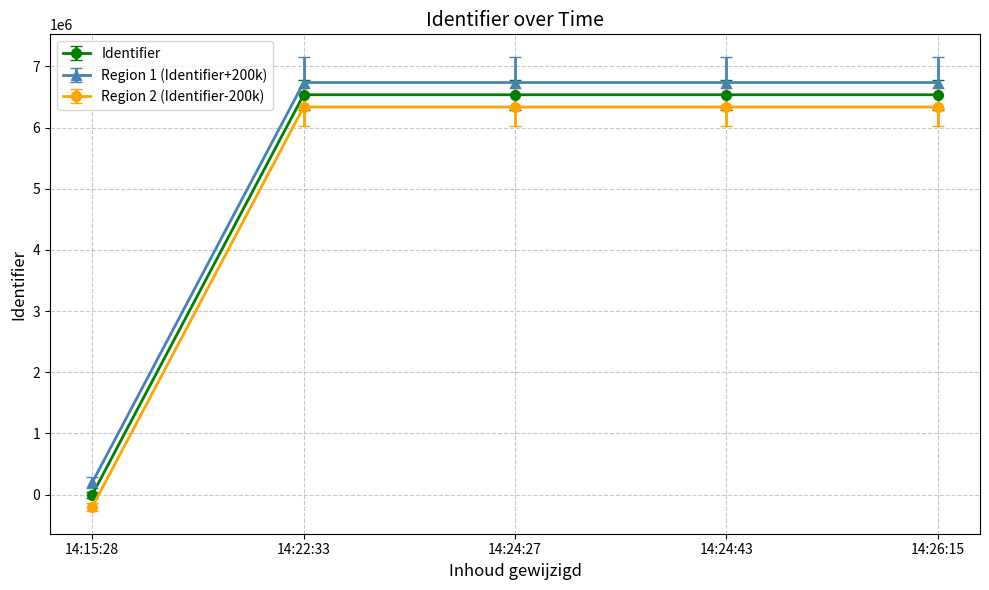

Is this an area chart (filled region under the line)?

No